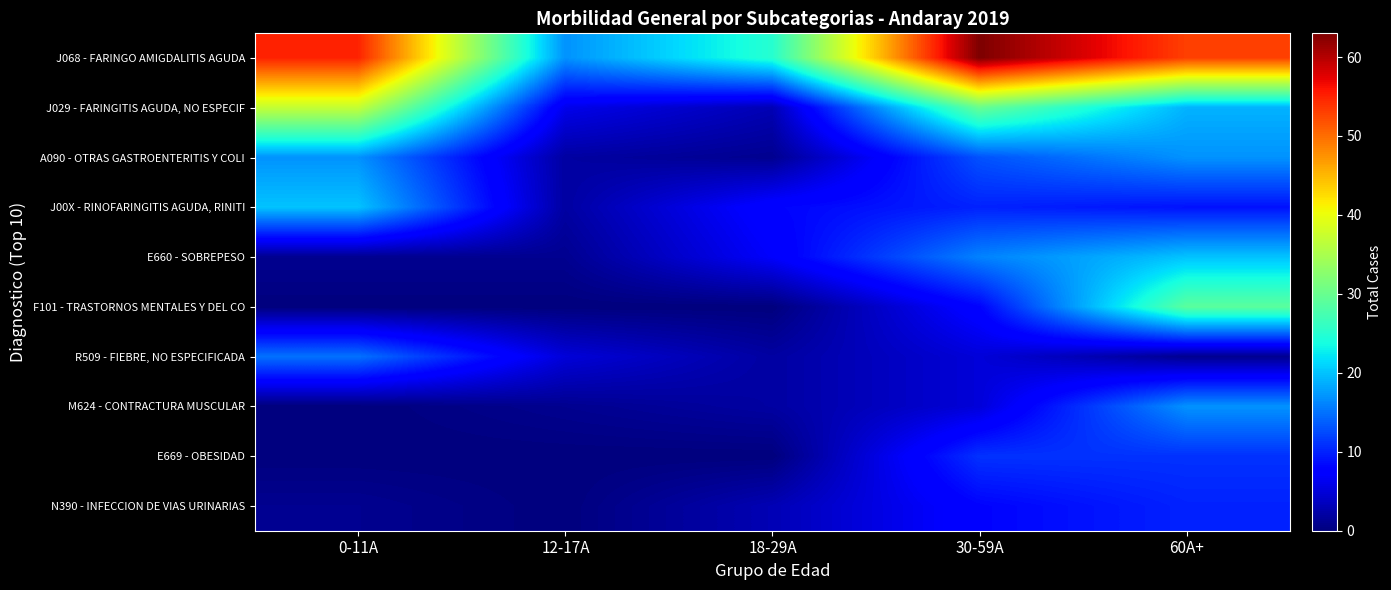

Reading right to left, transcribe all the data shown in this chart.

J068 - FARINGO AMIGDALITIS AGUDA: 60A+=53	30-59A=63	18-29A=25	12-17A=17	0-11A=55
J029 - FARINGITIS AGUDA, NO ESPECIF: 60A+=19	30-59A=30	18-29A=3	12-17A=6	0-11A=37
A090 - OTRAS GASTROENTERITIS Y COLI: 60A+=17	30-59A=13	18-29A=1	12-17A=2	0-11A=17
J00X - RINOFARINGITIS AGUDA, RINITI: 60A+=9	30-59A=10	18-29A=8	12-17A=2	0-11A=20
E660 - SOBREPESO: 60A+=20	30-59A=16	18-29A=7	12-17A=1	0-11A=1
F101 - TRASTORNOS MENTALES Y DEL CO: 60A+=29	30-59A=8	18-29A=0	12-17A=0	0-11A=0
R509 - FIEBRE, NO ESPECIFICADA: 60A+=1	30-59A=5	18-29A=2	12-17A=5	0-11A=15
M624 - CONTRACTURA MUSCULAR: 60A+=17	30-59A=5	18-29A=2	12-17A=1	0-11A=0
E669 - OBESIDAD: 60A+=11	30-59A=11	18-29A=0	12-17A=0	0-11A=0
N390 - INFECCION DE VIAS URINARIAS: 60A+=10	30-59A=8	18-29A=3	12-17A=0	0-11A=1